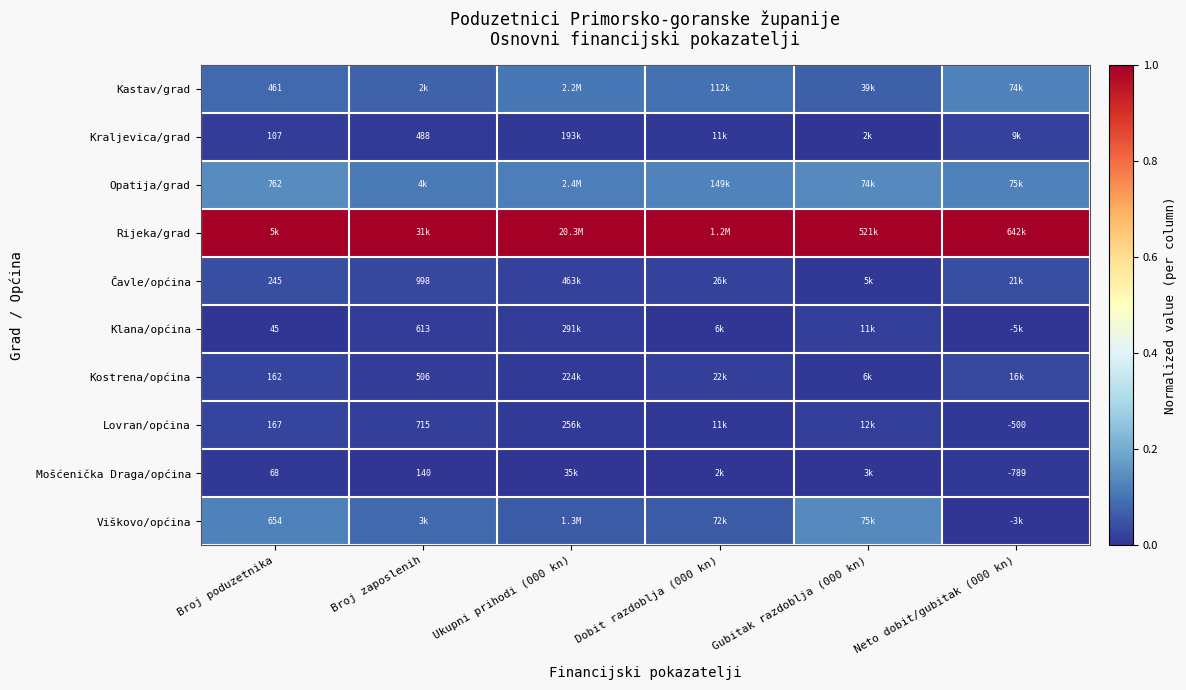

List the series in order of their peak value, lowest first.

Mošćenička Draga/općina, Klana/općina, Kraljevica/grad, Lovran/općina, Kostrena/općina, Čavle/općina, Kastav/grad, Viškovo/općina, Opatija/grad, Rijeka/grad